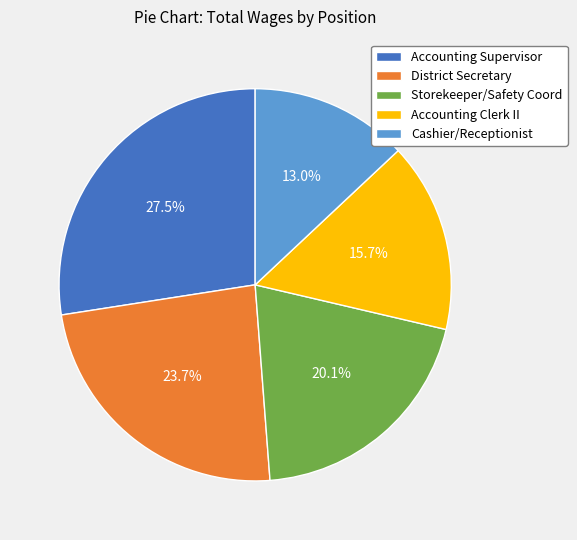

Which slice is the smallest?

Cashier/Receptionist